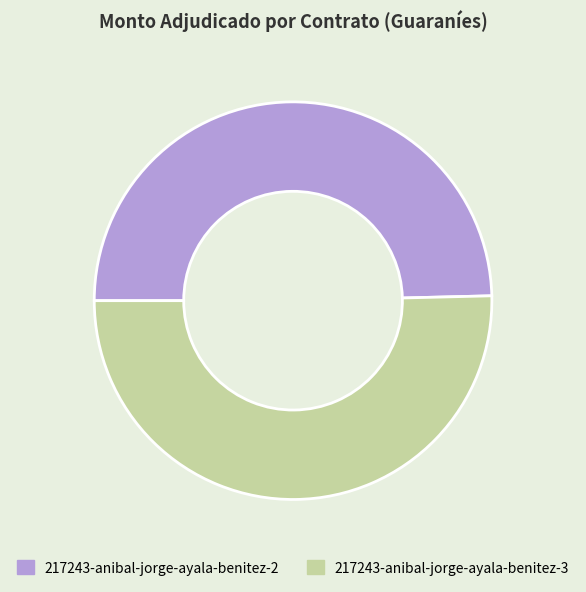

Do 217243-anibal-jorge-ayala-benitez-3 and 217243-anibal-jorge-ayala-benitez-2 together represent more than half of the pie?

Yes